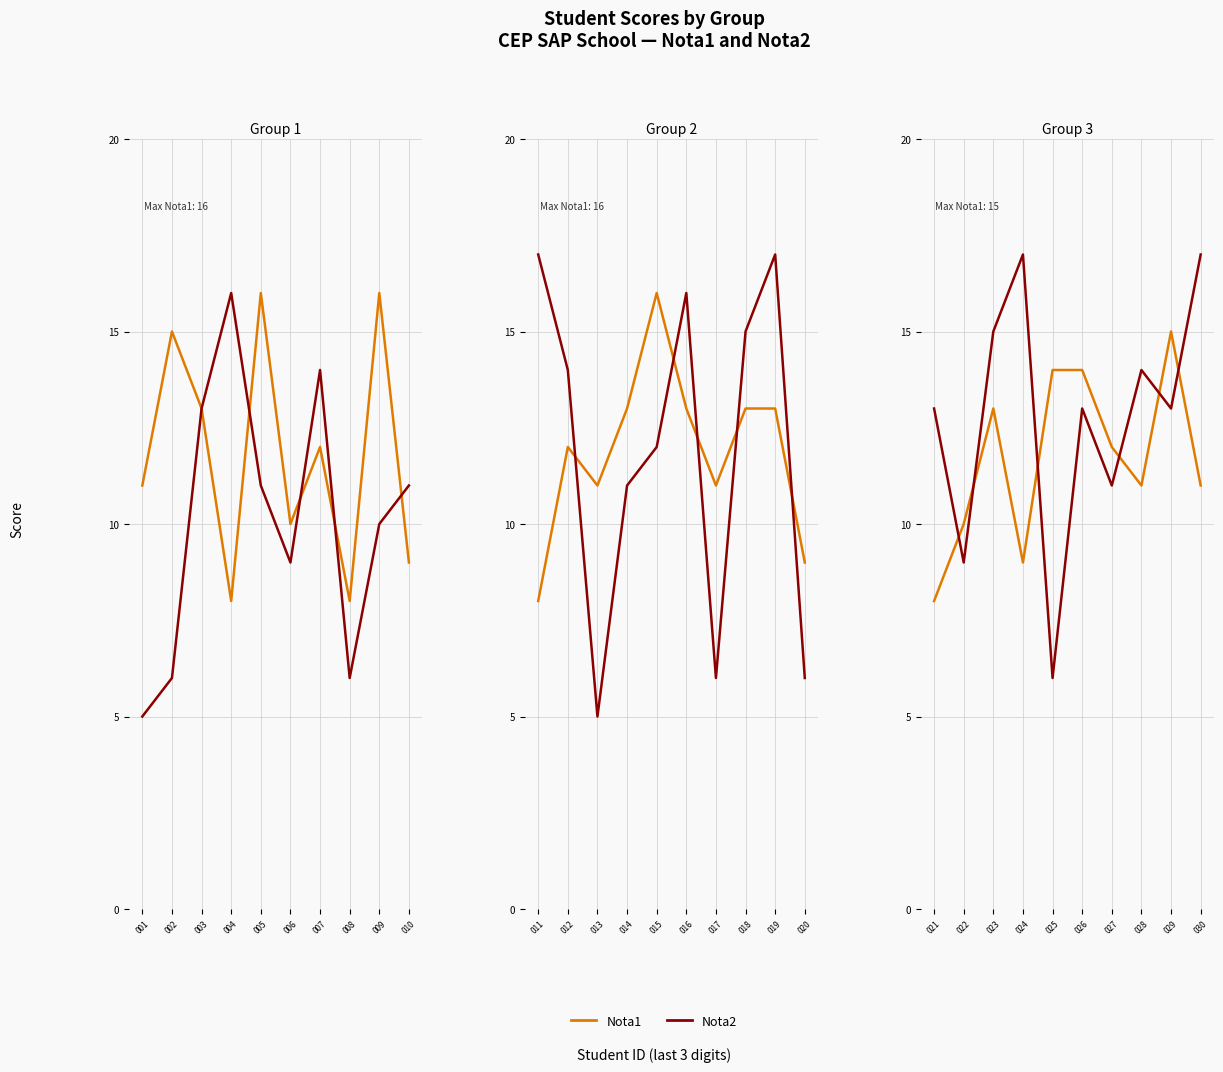

What is the greatest value displayed?

17